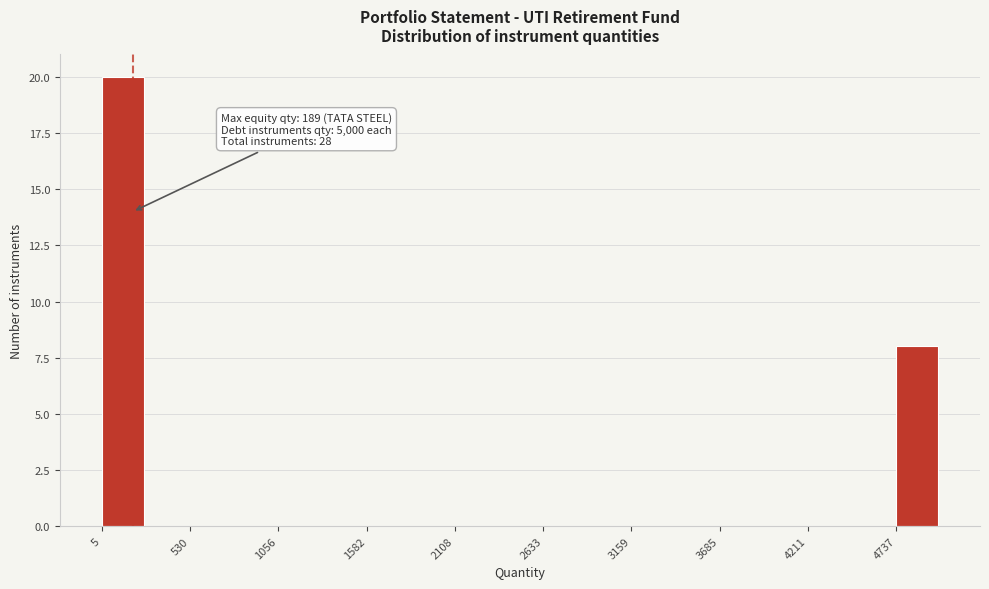

Read against the x-axis, roughly where is the centre of the tallest bar?

100